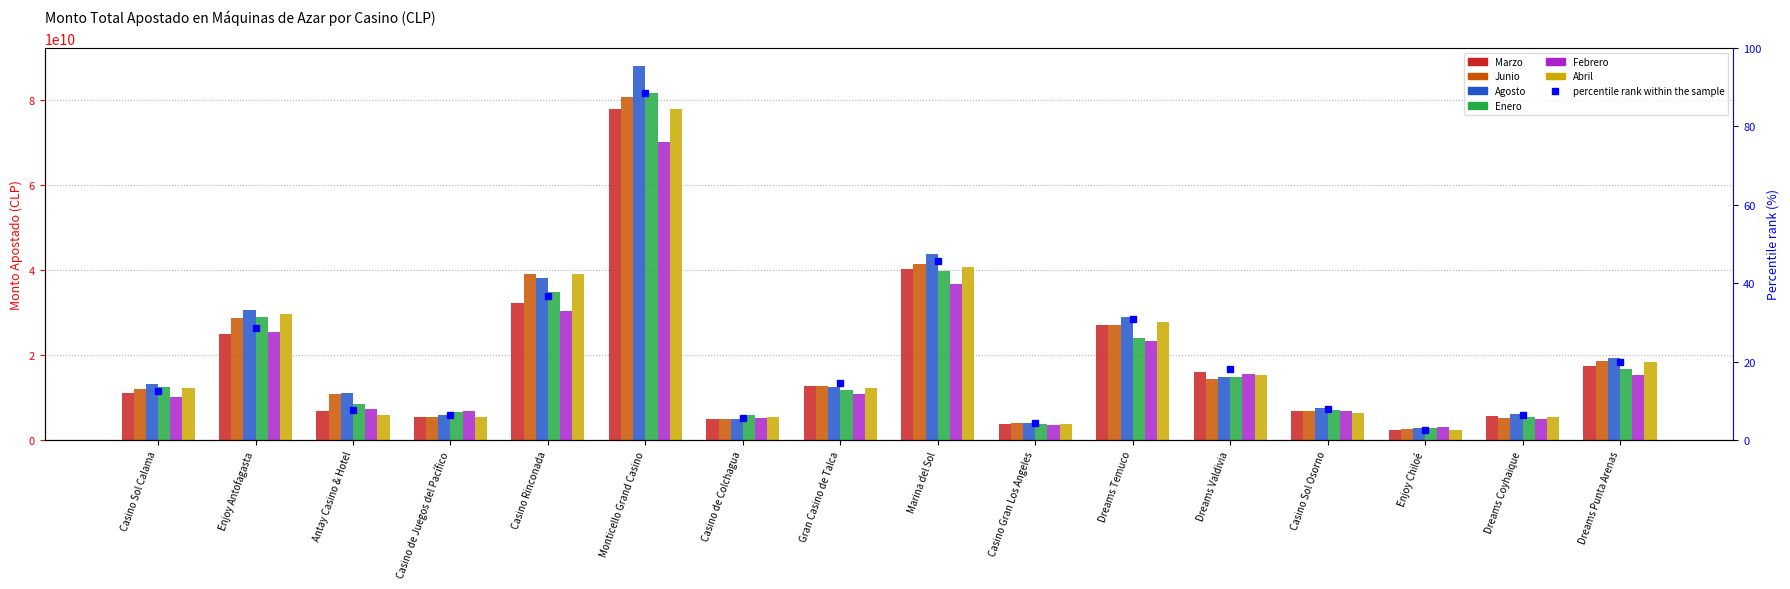

Does the chart contain any negative values?

No